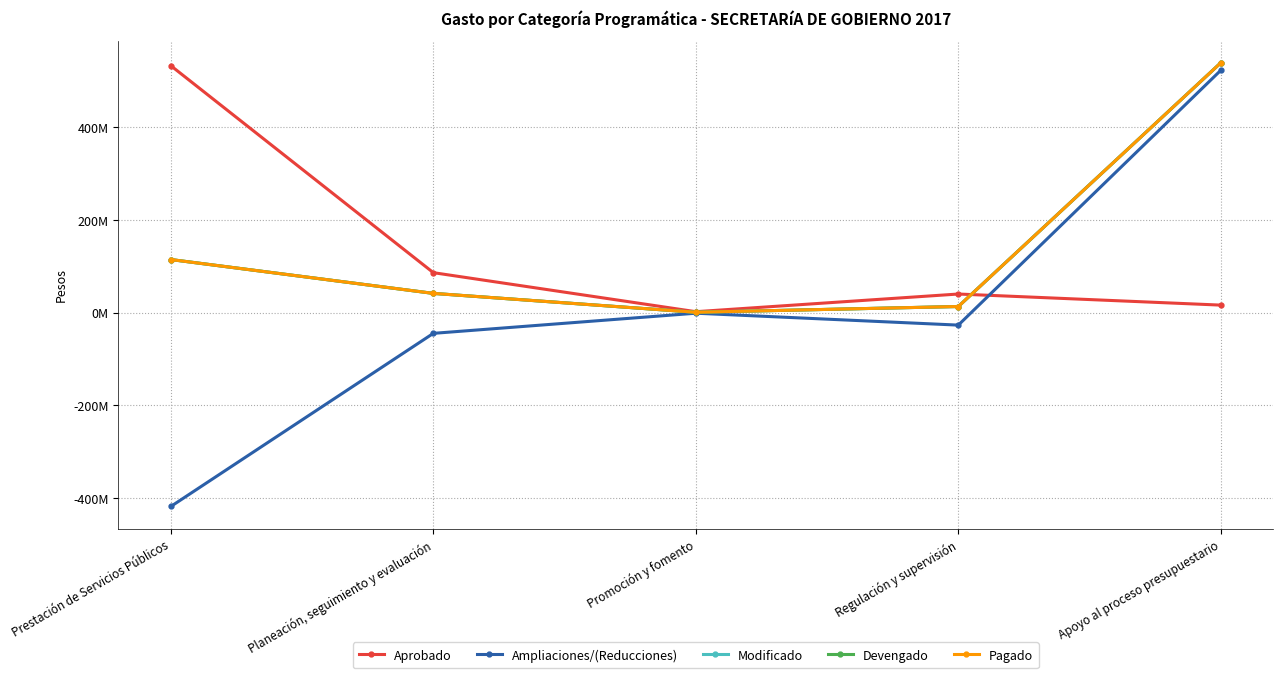

What is the label of the 1st point from the left?

Prestación de Servicios Públicos